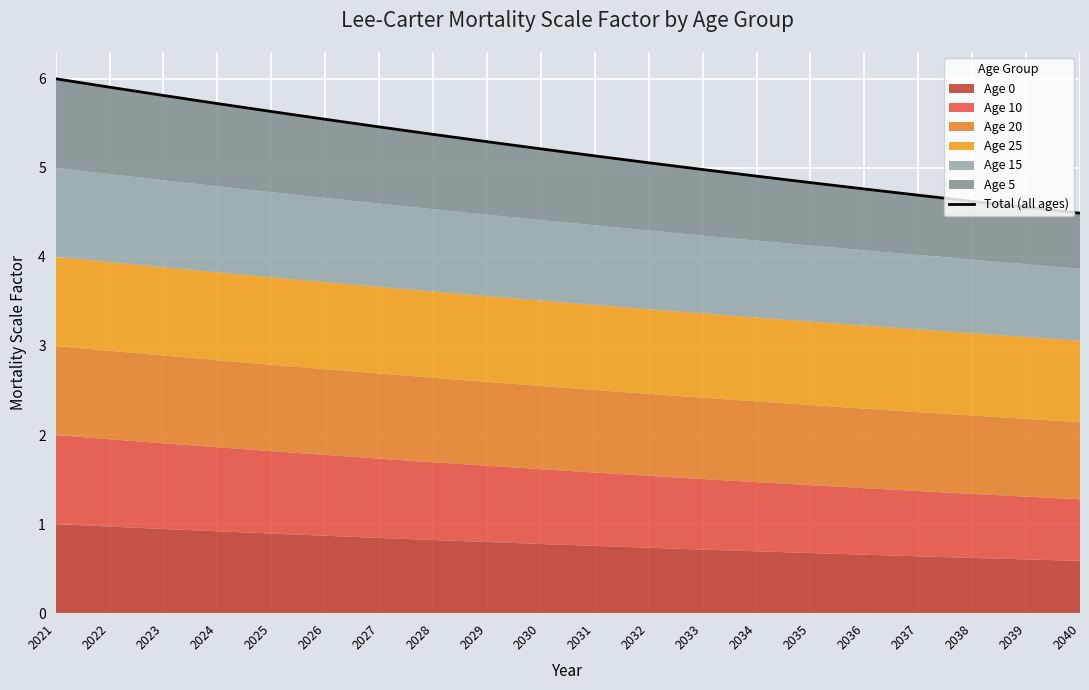

The value at 2040 is 7.2. True or false?

False